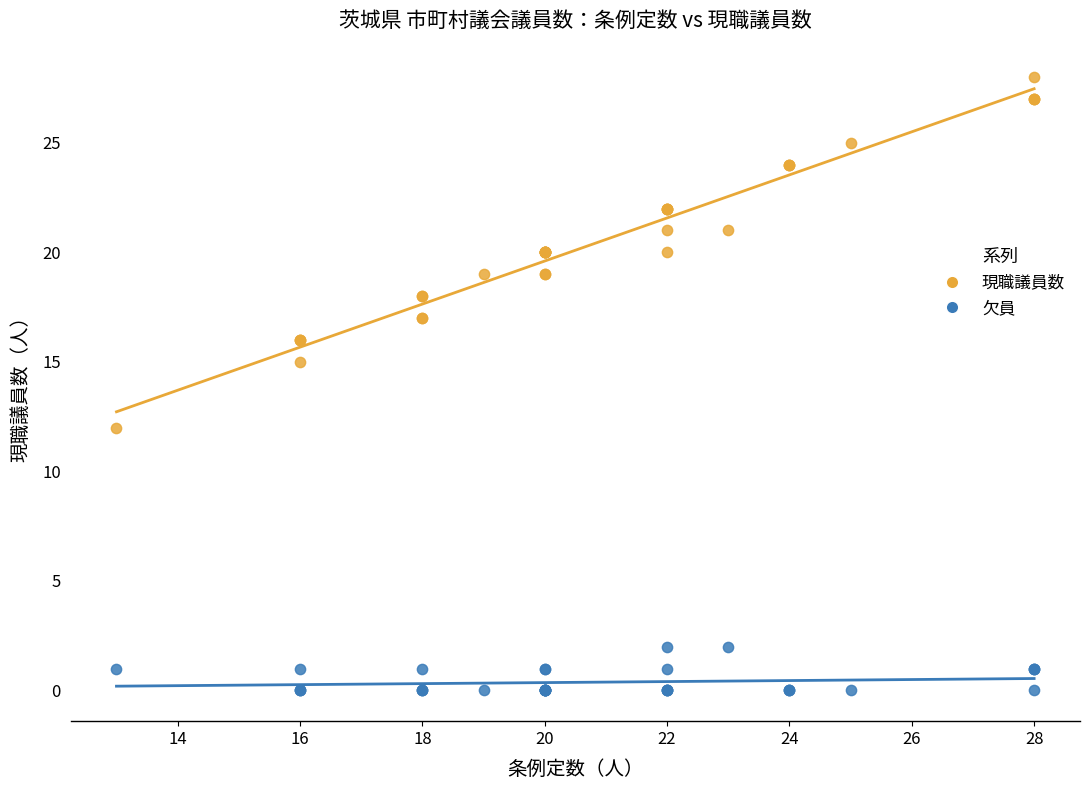

Which series reaches the maximum Y coordinate?

現職議員数